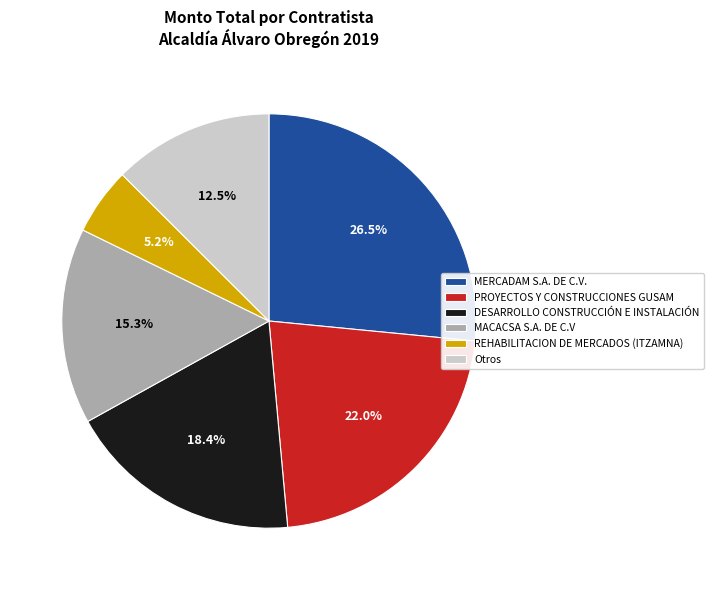

Is the sum of PROYECTOS Y CONSTRUCCIONES GUSAM and MERCADAM S.A. DE C.V. greater than half?

No